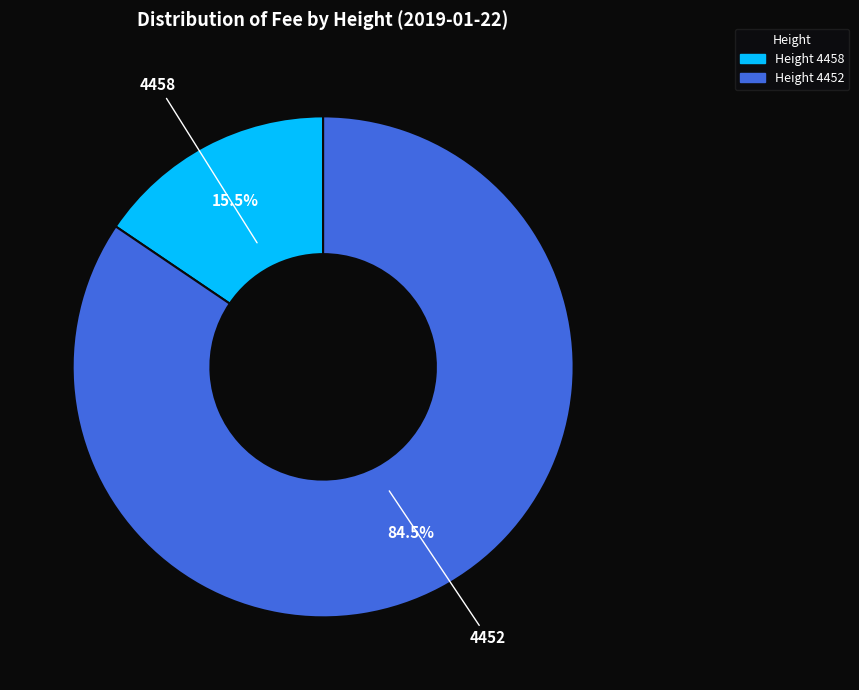

Rank the categories by value from highest to lowest.

4452, 4458